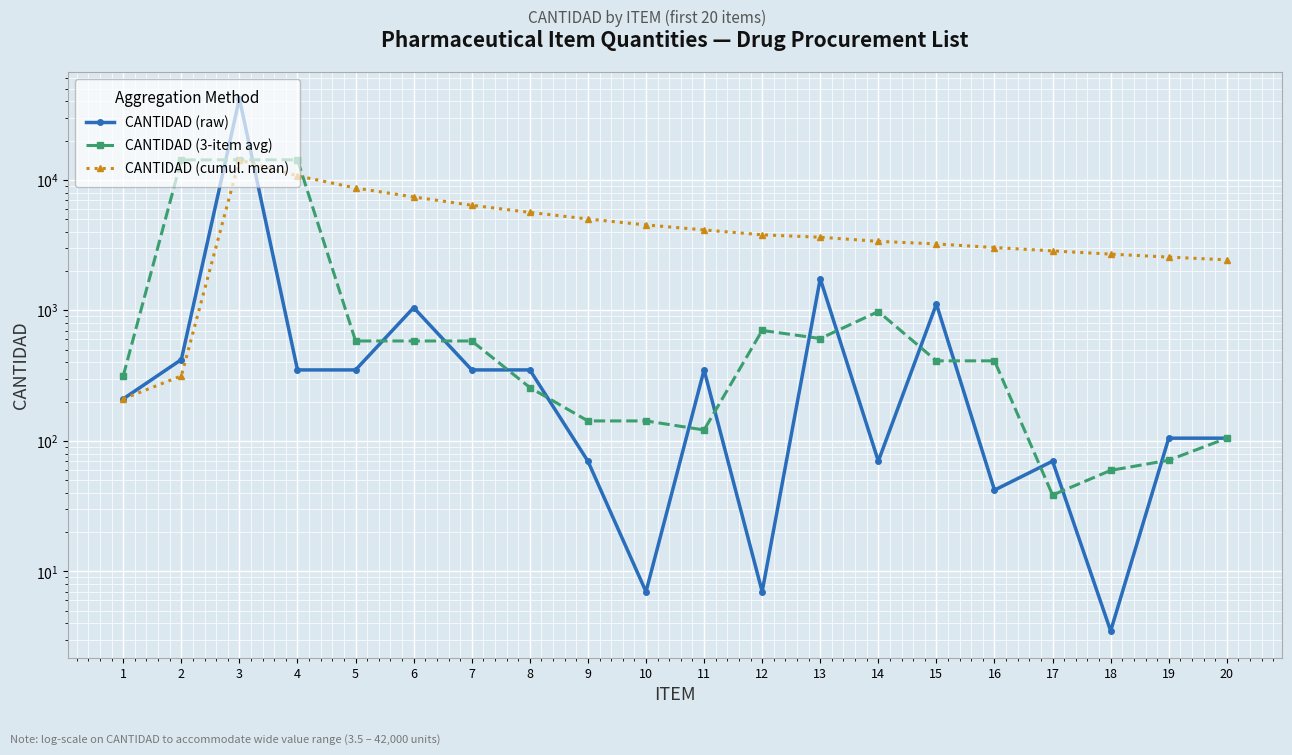

List the series in order of their peak value, lowest first.

CANTIDAD (cumul. mean), CANTIDAD (3-item avg), CANTIDAD (raw)